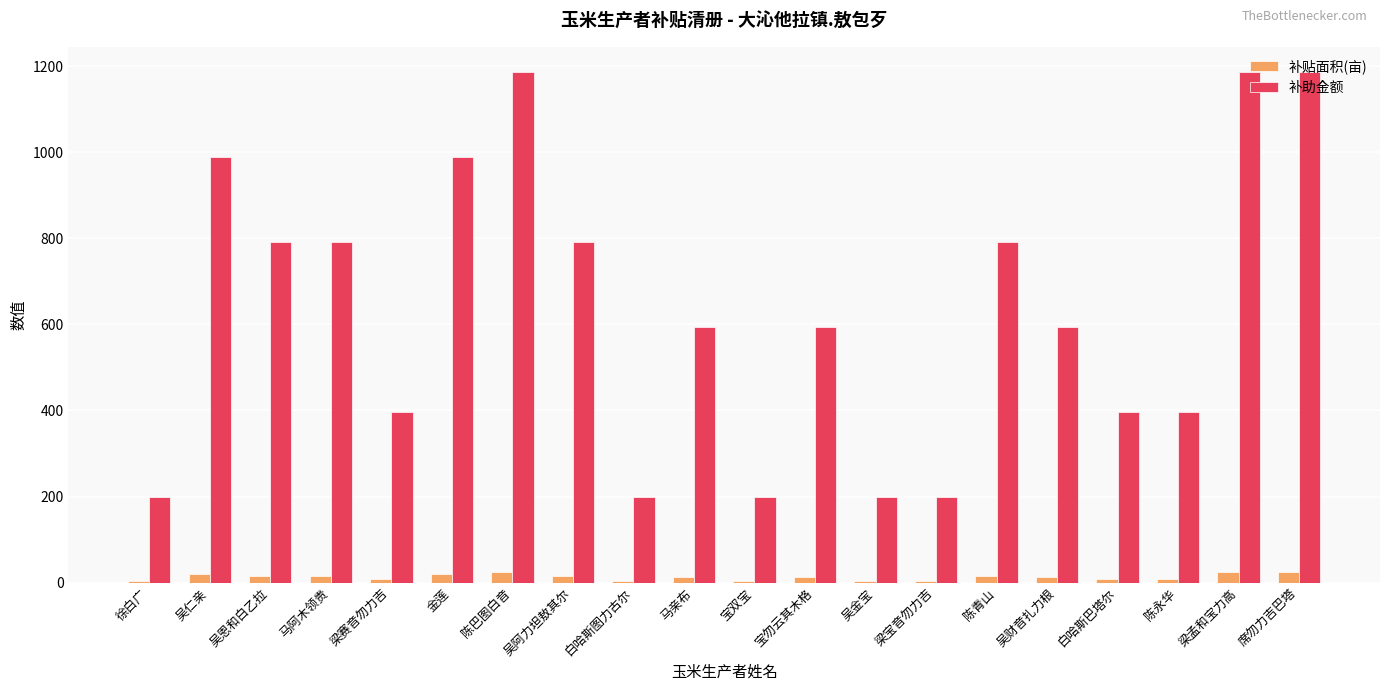

List the series in order of their overall mean, highest first.

补助金额, 补贴面积(亩)